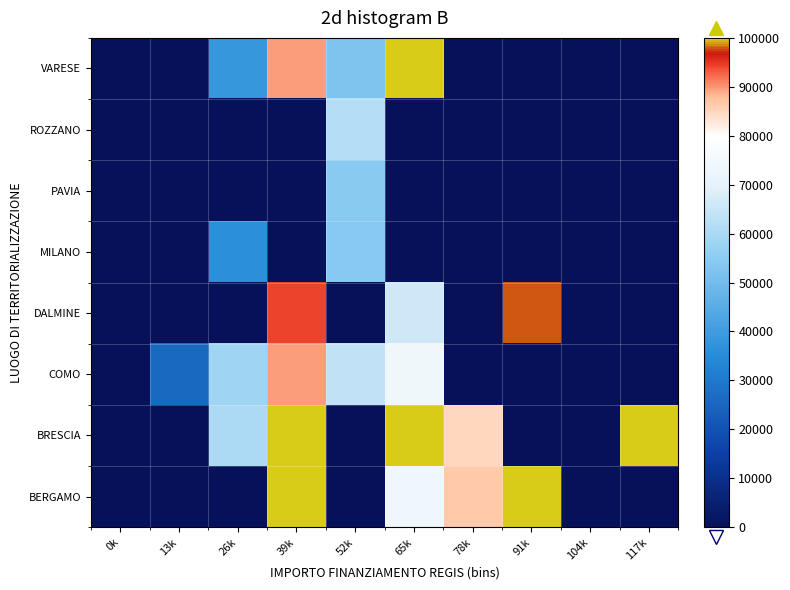

Which category has the lowest value across all series?

0k